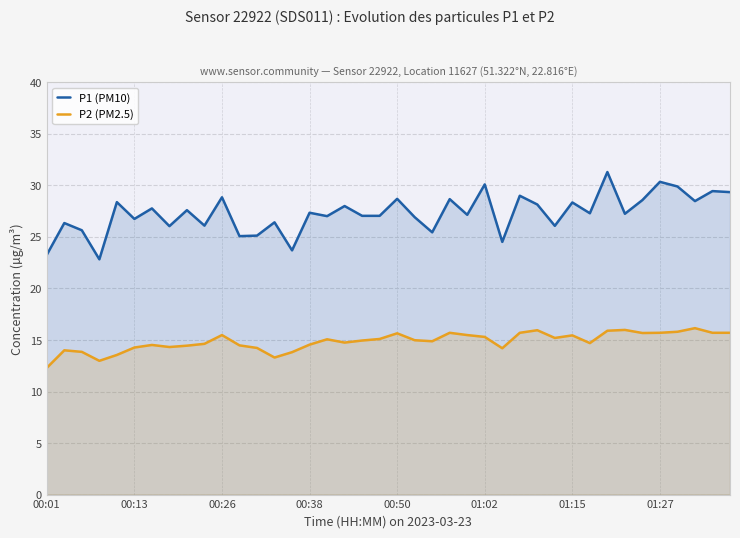

Between 13 and 11, which is larger?

13